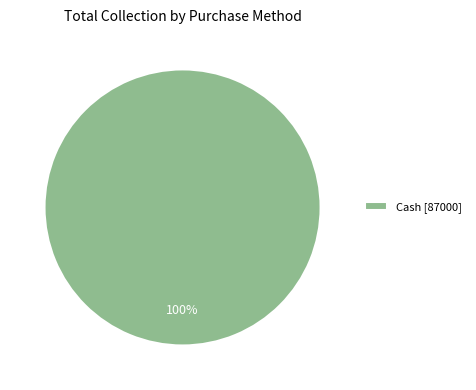

Rank the categories by value from highest to lowest.

Cash [87000]